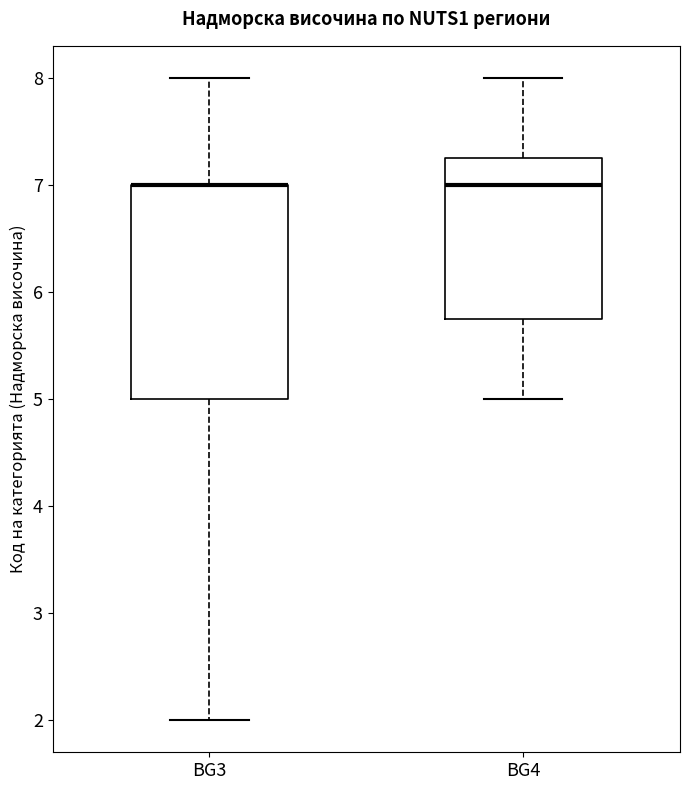

Reading left to right, transcribe this box plot: for each box, give where its median line is, the range the box spans, and where its two whiskers end, as read against the y-axis. The values are not printed on the chart, so give them approximately, as read against the axis.

BG3: median 7.0 (drawn on the box's upper edge), box 5.0 to 7.0, whiskers 2.0 to 8.0
BG4: median 7.0, box 5.8 to 7.3, whiskers 5.0 to 8.0